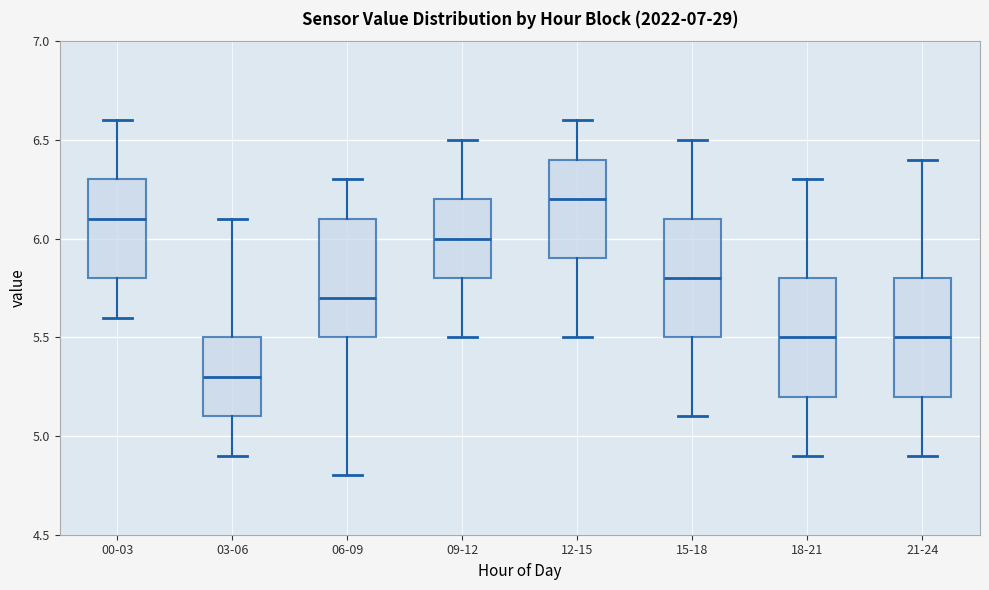

Reading left to right, read every box against the y-axis: the position of its median line, the range the box covers, and the ends of its whiskers. The values are not printed on the chart, so give them approximately, as read against the axis.

00-03: median 6.1, box 5.8 to 6.3, whiskers 5.6 to 6.6
03-06: median 5.3, box 5.1 to 5.5, whiskers 4.9 to 6.1
06-09: median 5.7, box 5.5 to 6.1, whiskers 4.8 to 6.3
09-12: median 6.0, box 5.8 to 6.2, whiskers 5.5 to 6.5
12-15: median 6.2, box 5.9 to 6.4, whiskers 5.5 to 6.6
15-18: median 5.8, box 5.5 to 6.1, whiskers 5.1 to 6.5
18-21: median 5.5, box 5.2 to 5.8, whiskers 4.9 to 6.3
21-24: median 5.5, box 5.2 to 5.8, whiskers 4.9 to 6.4